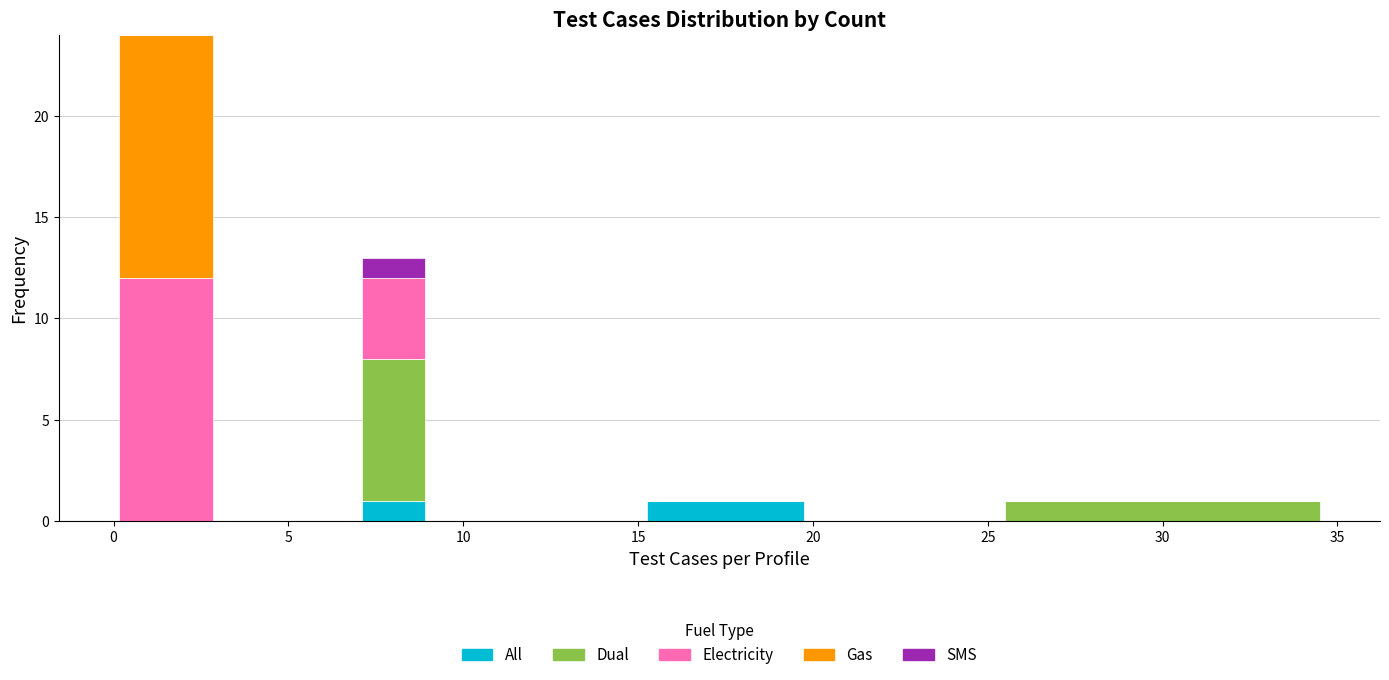

Reading left to right, list every stacked bar in this chart as the range it spans on the x-axis followed by its total height. The values are not printed on the chart, so give them approximately, as read against the axis.

0 to 3: 24
3 to 5: 0
5 to 7: 0
7 to 9: 13
9 to 12: 0
12 to 15: 0
15 to 20: 1
20 to 25: 0
25 to 35: 1